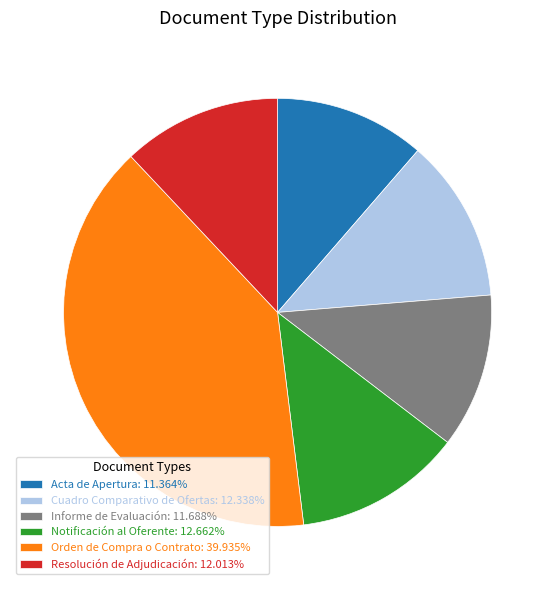

Is Resolución de Adjudicación the majority of the pie?

No